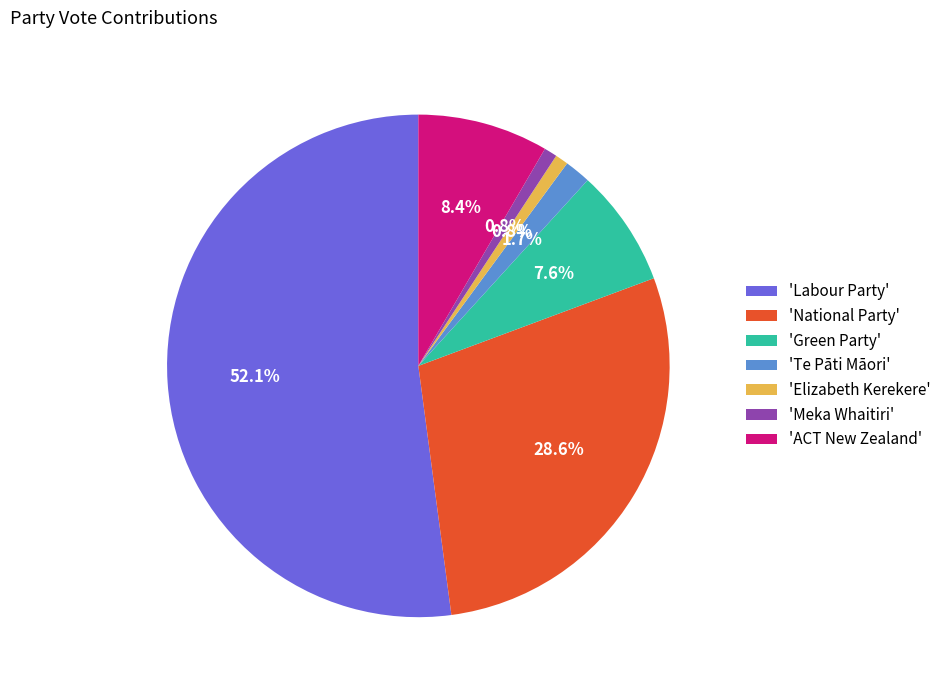

What is the ratio of the value at 'ACT New Zealand' to the value at 'Green Party'?

1.1